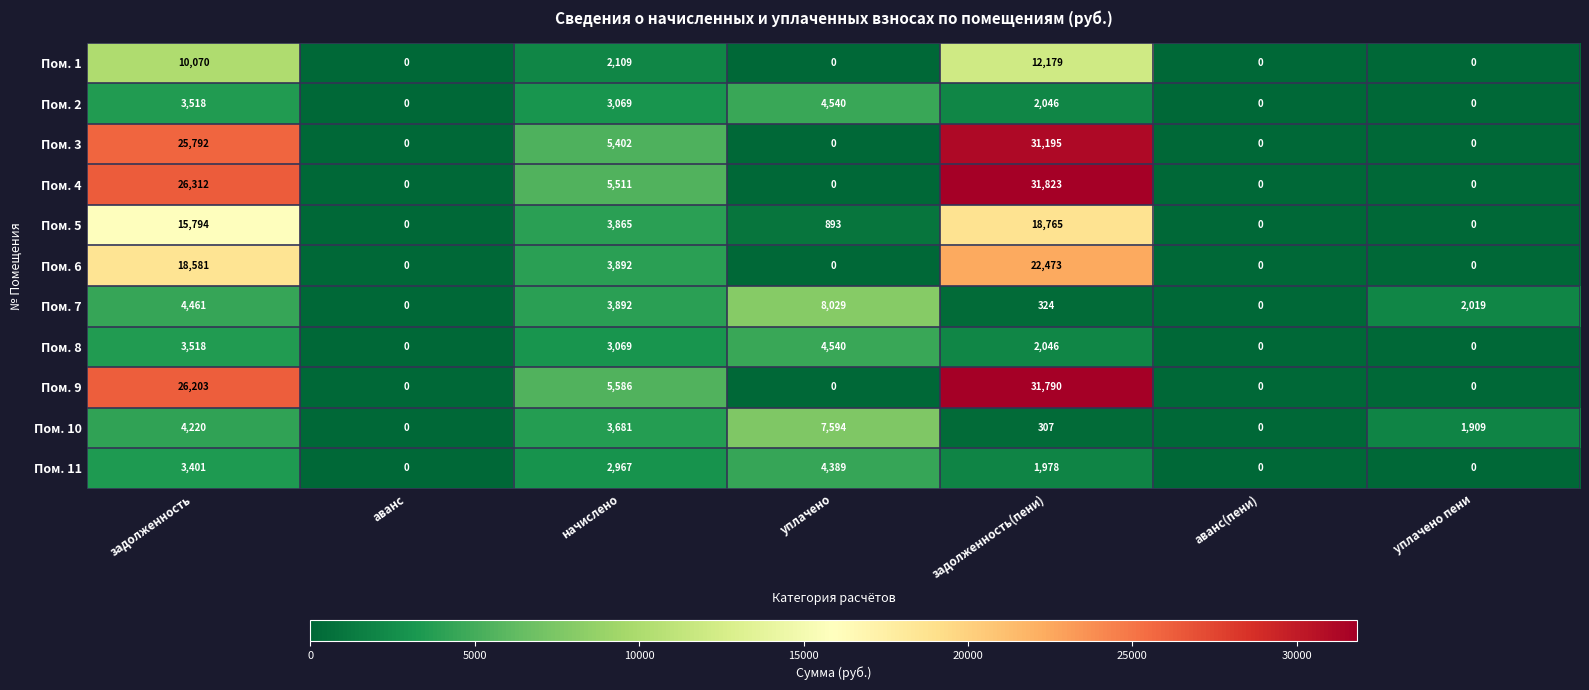

What is the sum of the Пом. 9 values at аванс and начислено?

5586